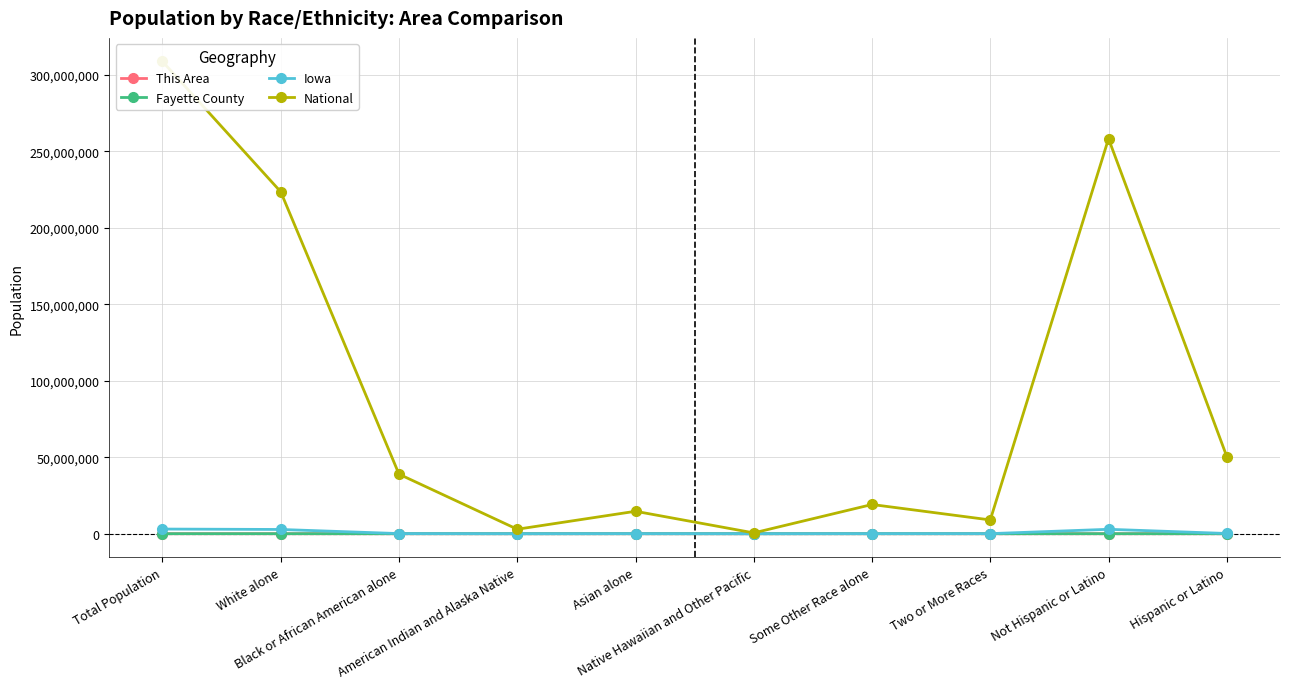

What is the difference between the maximum and minimum values in the National series?

308205525